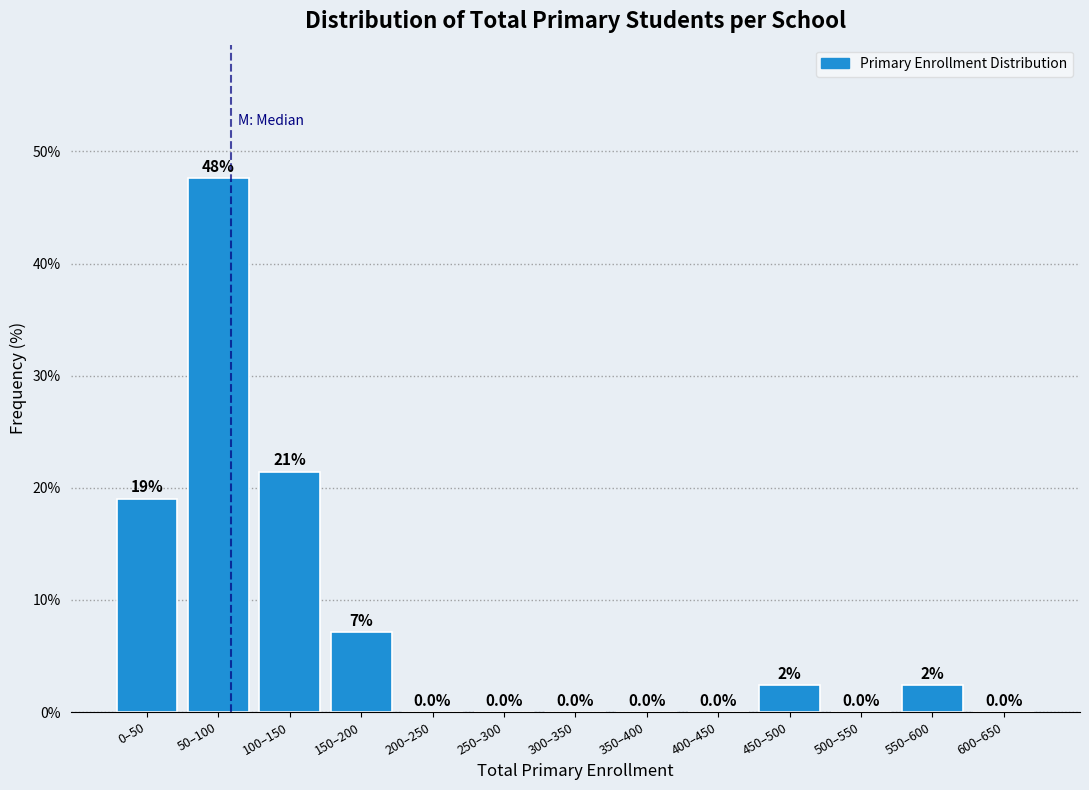

True or false: the data shows 0.0 at 350–400.

True